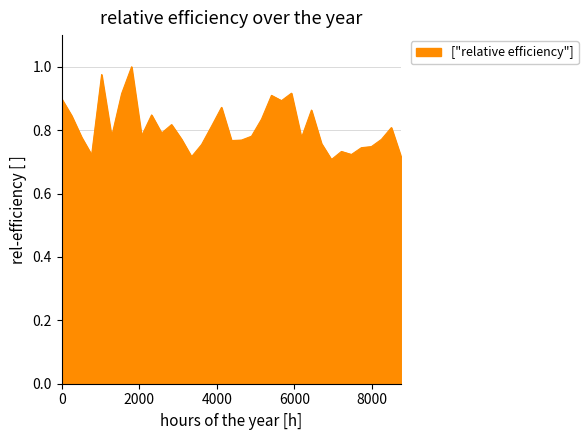

What is the greatest value displayed?

1.0